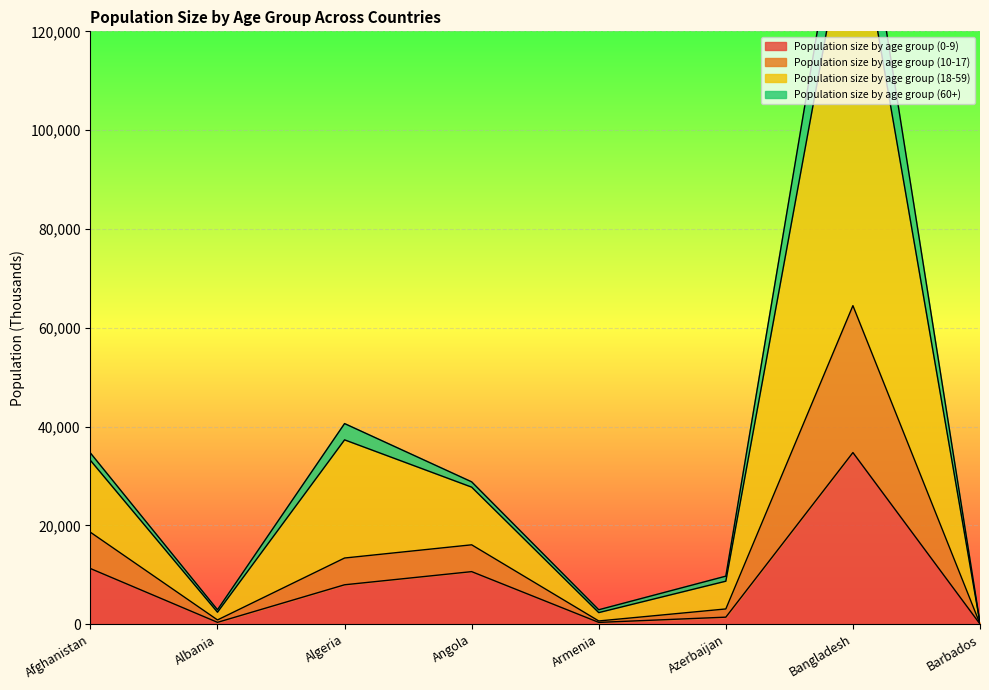

The value of Population size by age group (0-9) at Angola is 14405.2. True or false?

False